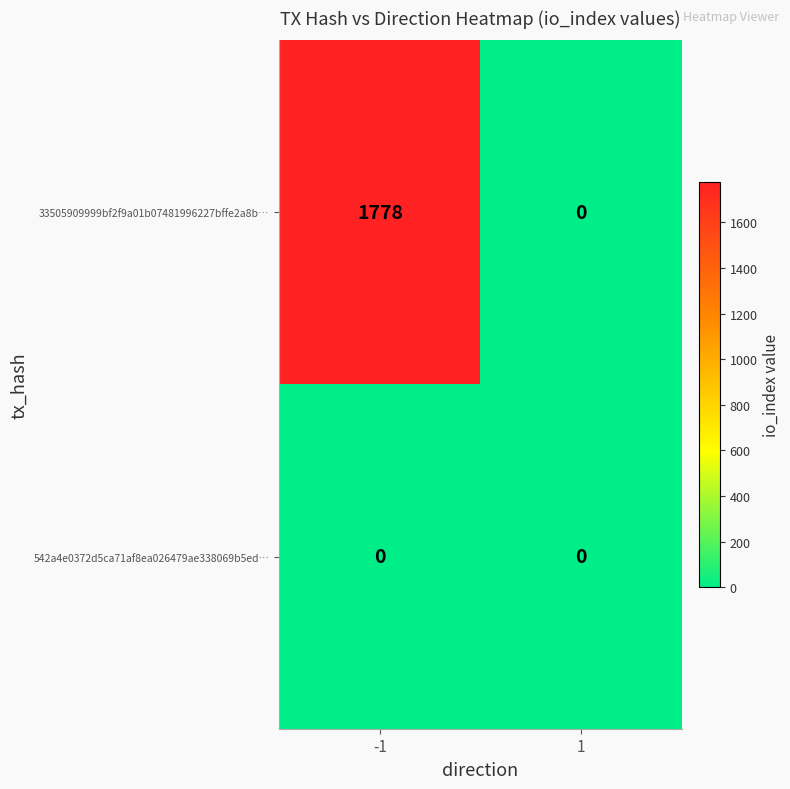

What is the total value across all series at -1?

1778